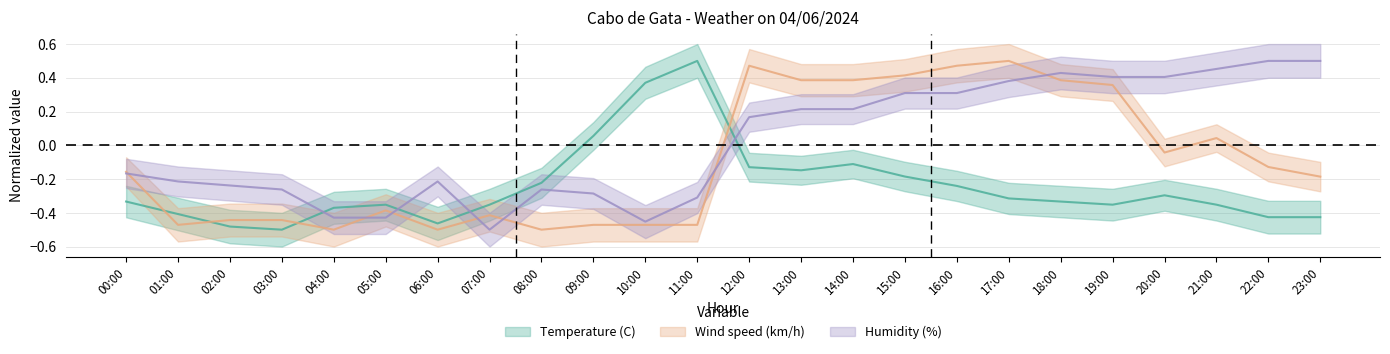

Which series changed the most between 00:00 and 15:00?

Wind speed (km/h)